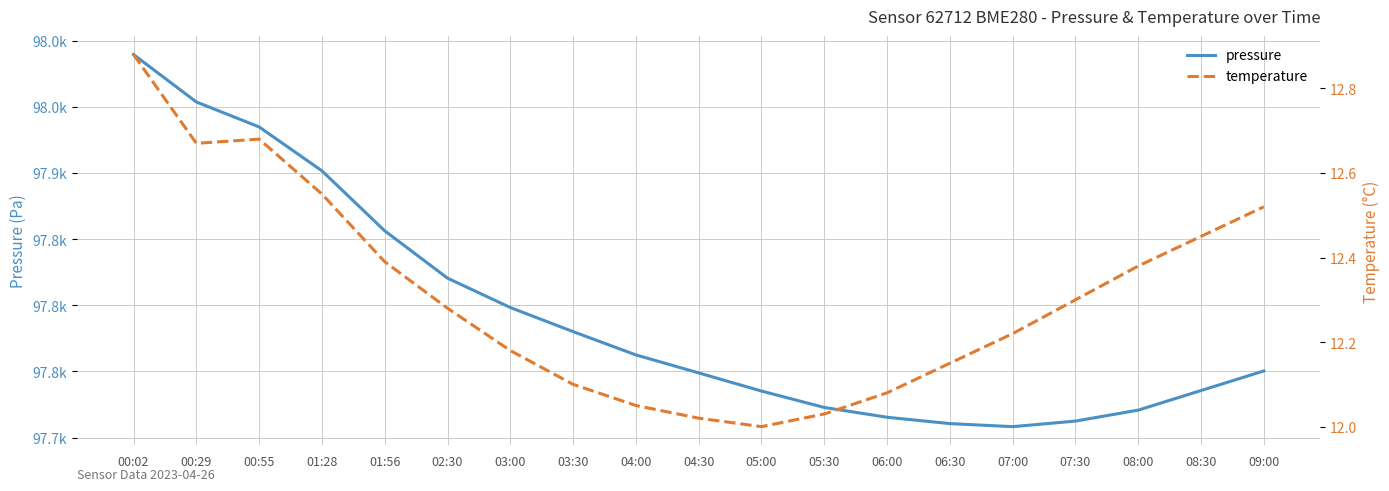

True or false: temperature and pressure intersect in this chart.

False